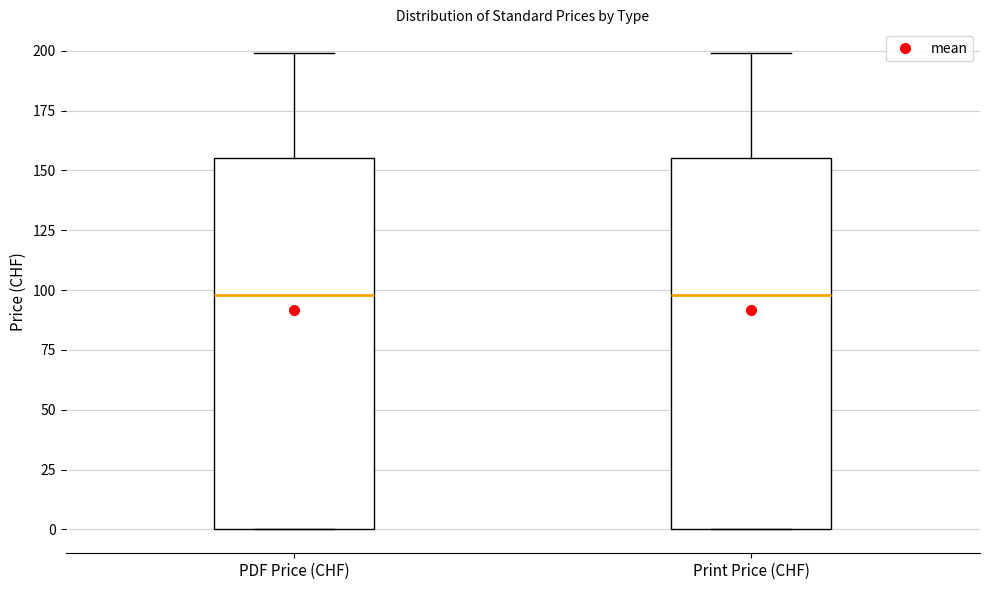

Where is the lower edge of the box for PDF Price (CHF) on the y-axis? The values are not printed on the chart, so give them approximately, as read against the axis.

0